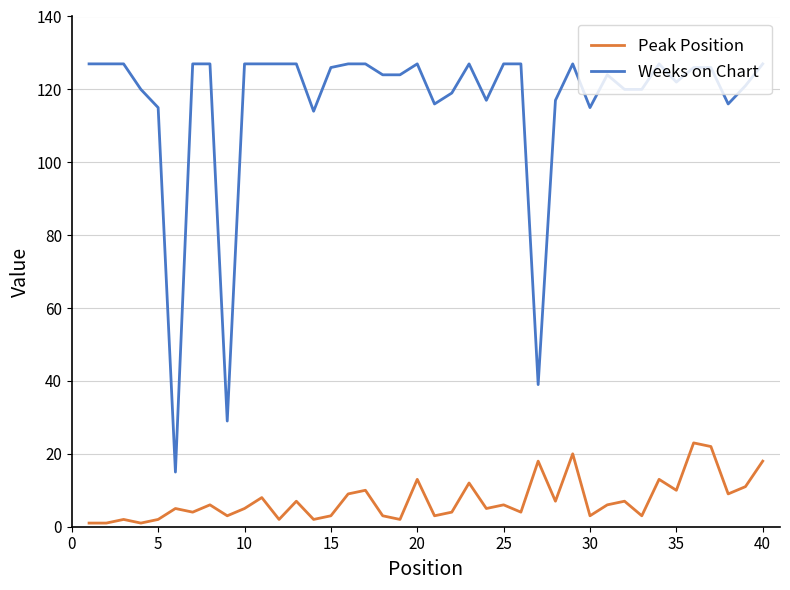

True or false: Peak Position and Weeks on Chart intersect in this chart.

False